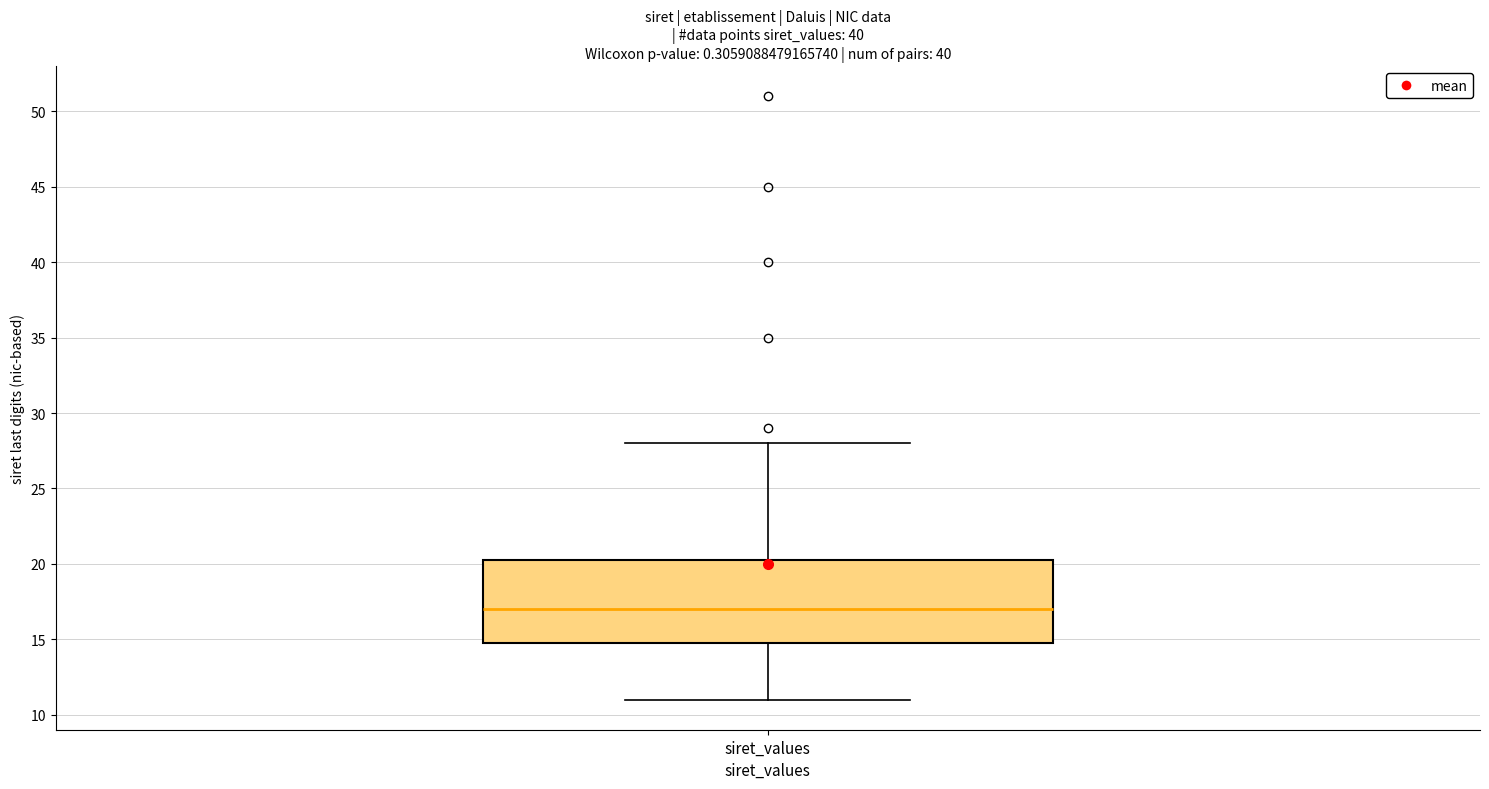

Where does the lower whisker of the box for siret_values end on the y-axis? The values are not printed on the chart, so give them approximately, as read against the axis.

11.0